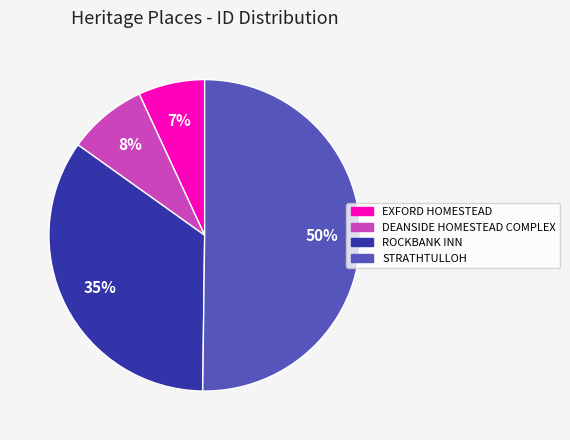

Between ROCKBANK INN and EXFORD HOMESTEAD, which is larger?

ROCKBANK INN